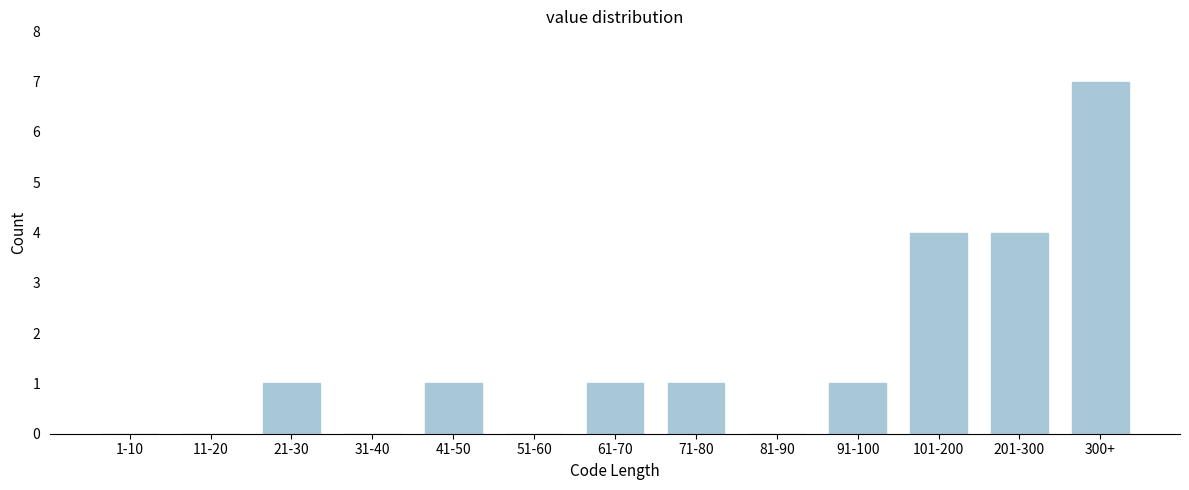

Reading right to left, extract all data points from this chart.

300+=7	201-300=4	101-200=4	91-100=1	81-90=0	71-80=1	61-70=1	51-60=0	41-50=1	31-40=0	21-30=1	11-20=0	1-10=0